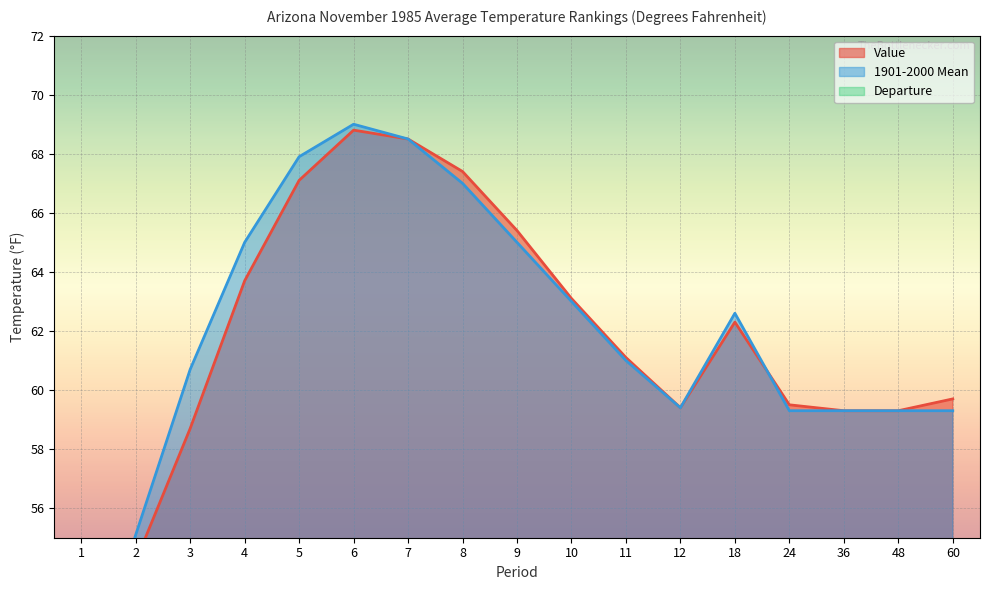

Which label corresponds to the largest value in the chart?

6